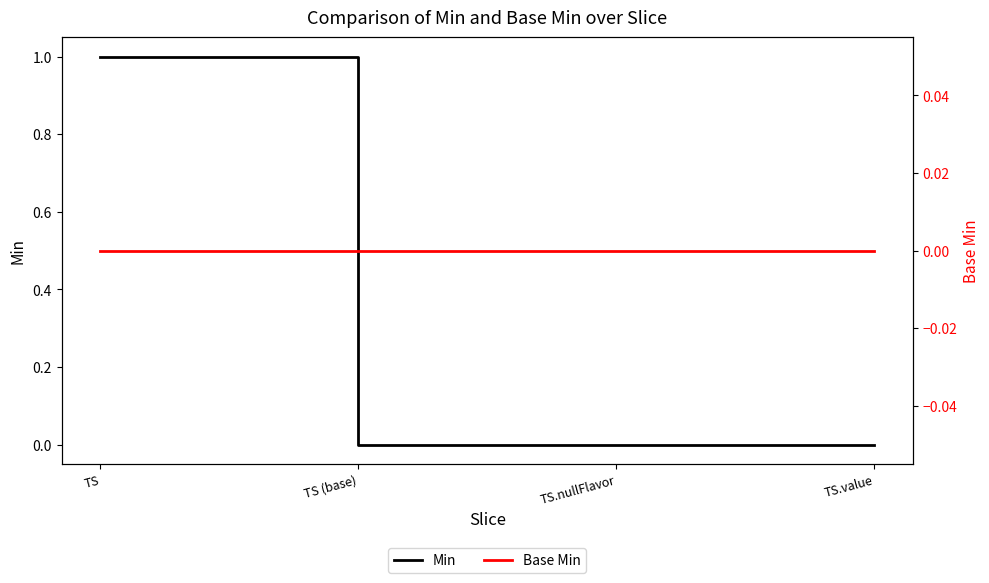

True or false: Base Min has more than 1 points higher than both neighbors.

False